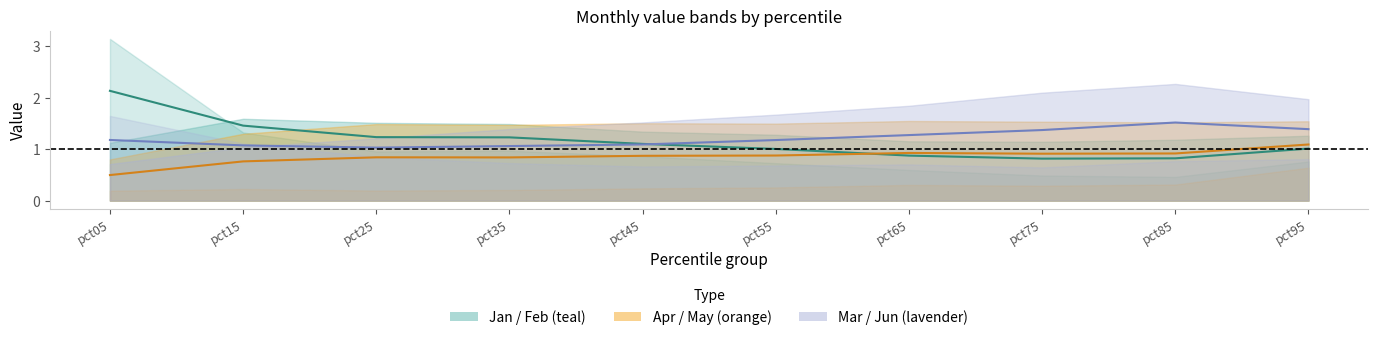

At which category does Jan reach its first local peak?

pct35